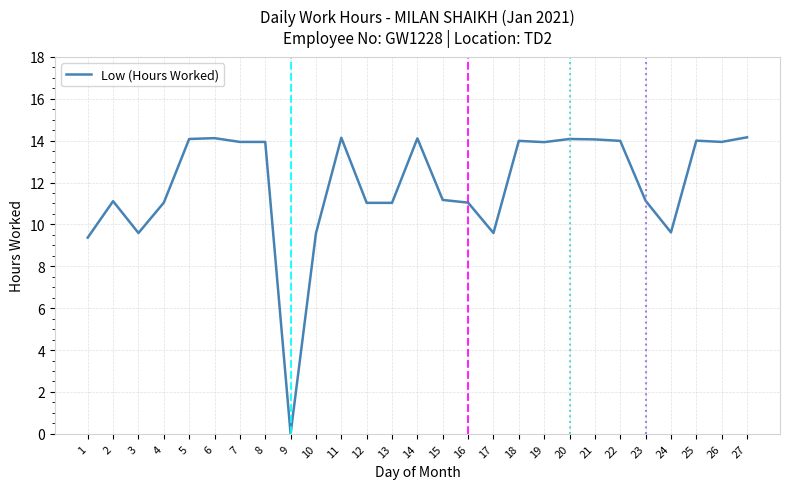

Between 23 and 7, which is larger?

7